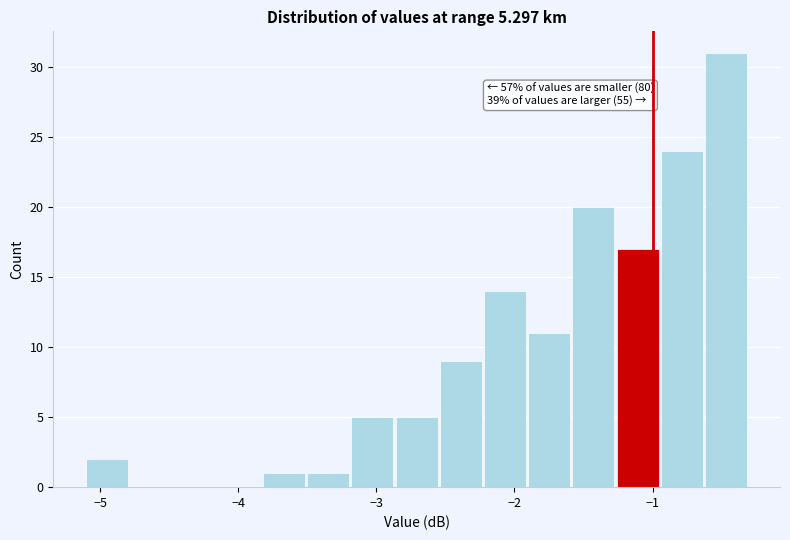

Around what value on the x-axis is the tallest bar? Give the approximate position of its centre, as read against the axis.

-0.5